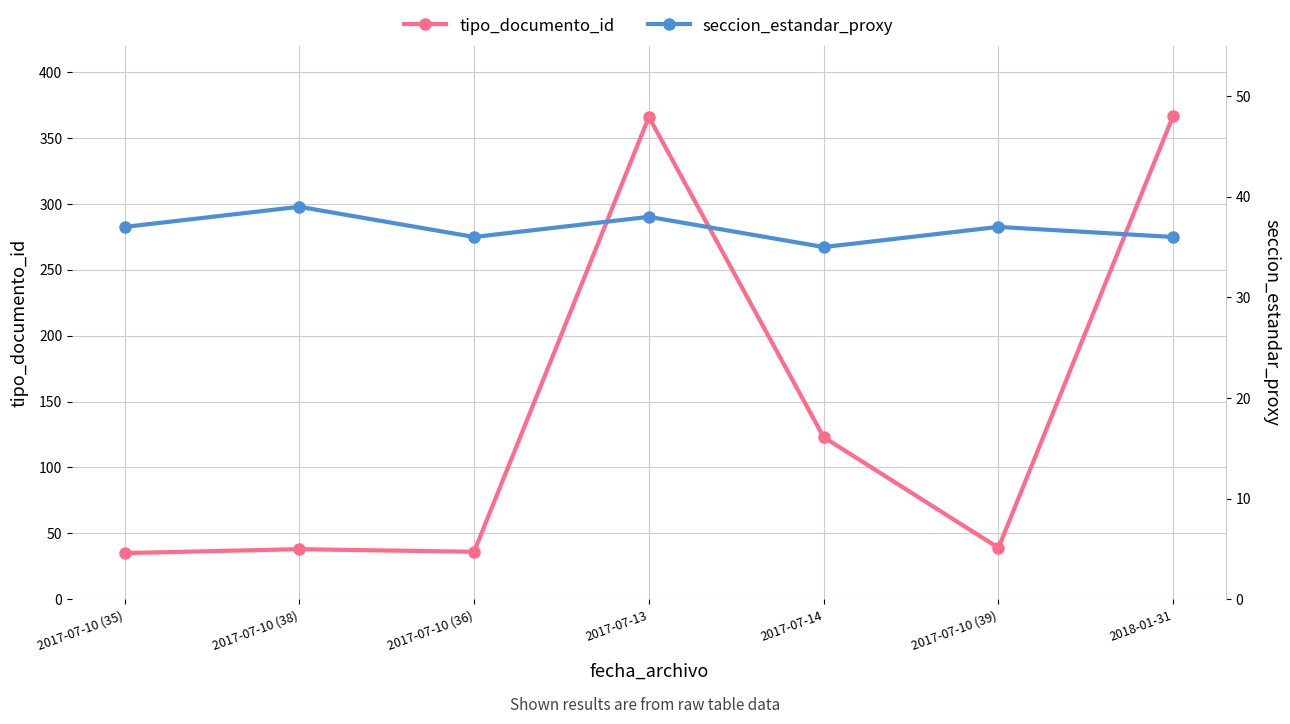

How many data points in tipo_documento_id are less than 39?

3